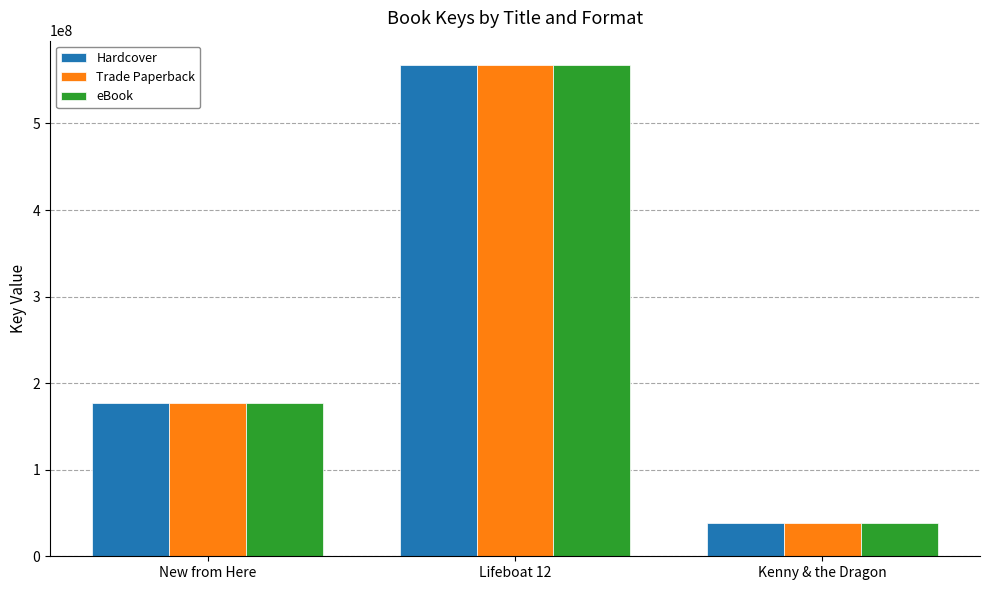

How many categories are shown in the chart?

3